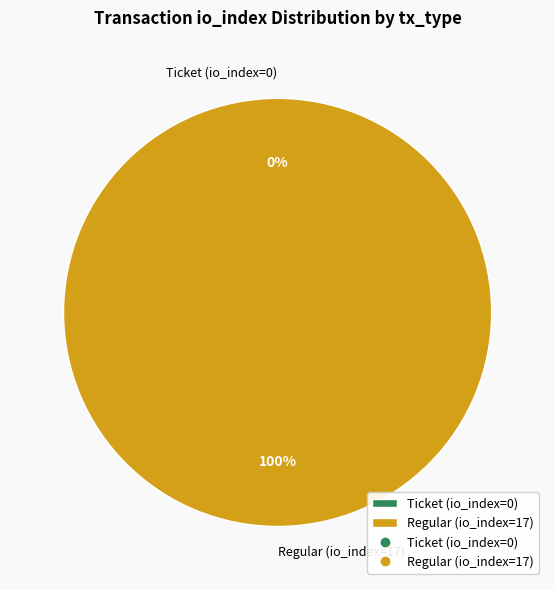

Which has a higher value, Regular (io_index=17) or Ticket (io_index=0)?

Regular (io_index=17)